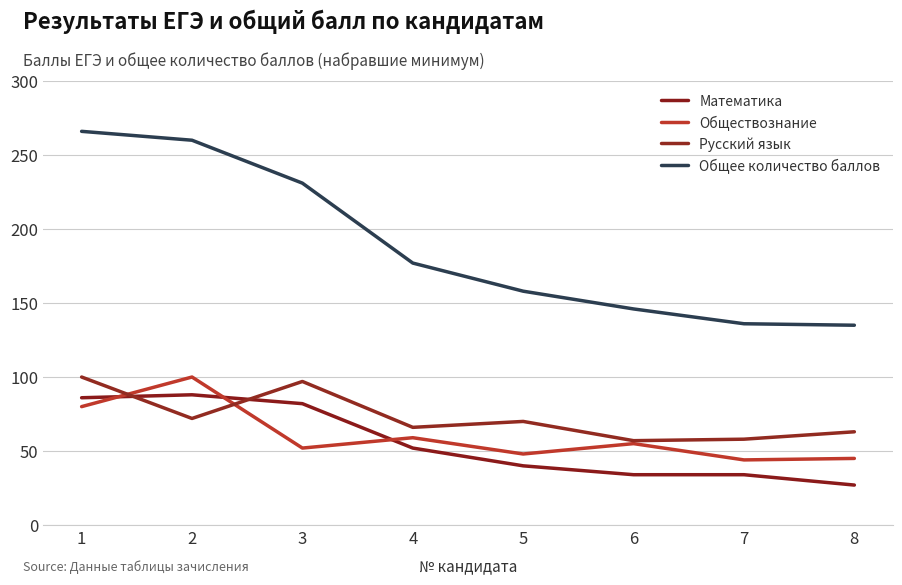

How many distinct data groups are displayed?

4